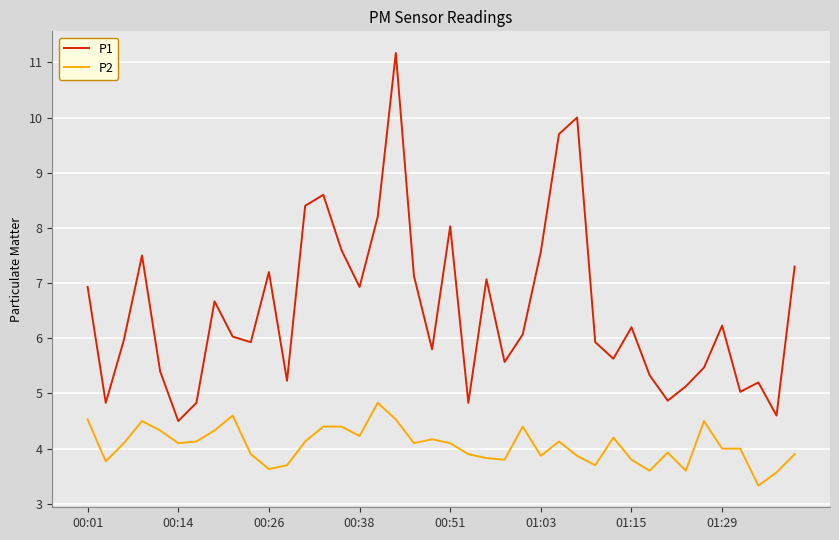

At how many categories does at least one series exceed 9?

3